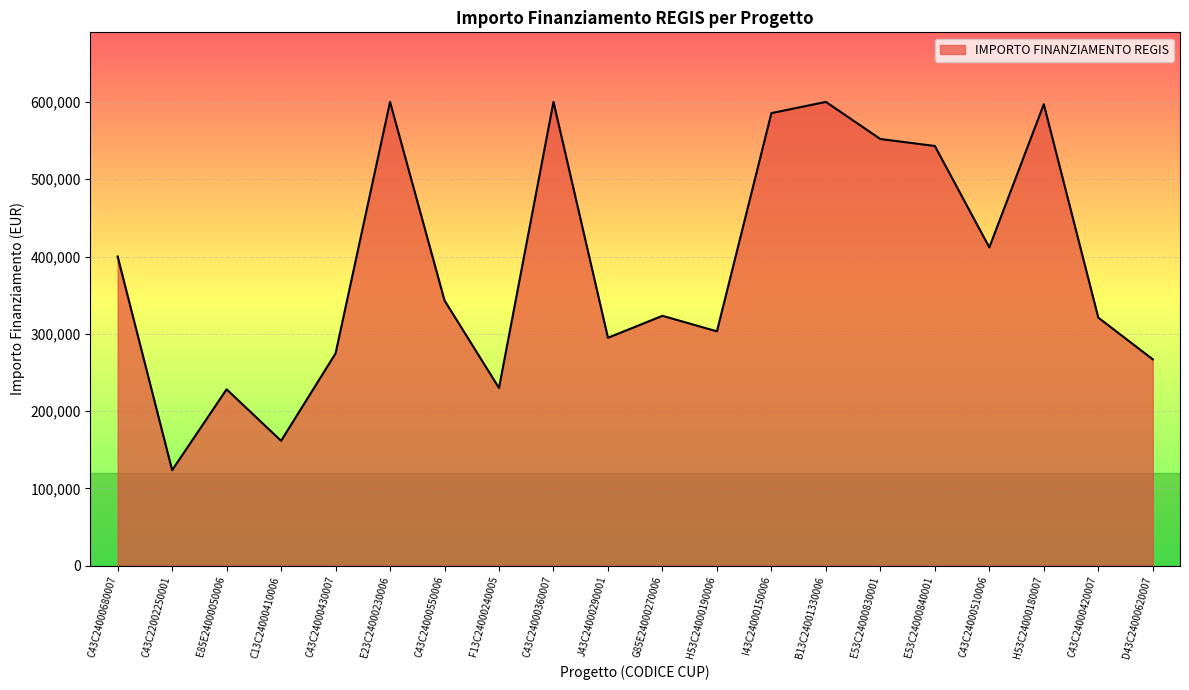

Where is the data nearest to the value 361827?

C43C24000550006